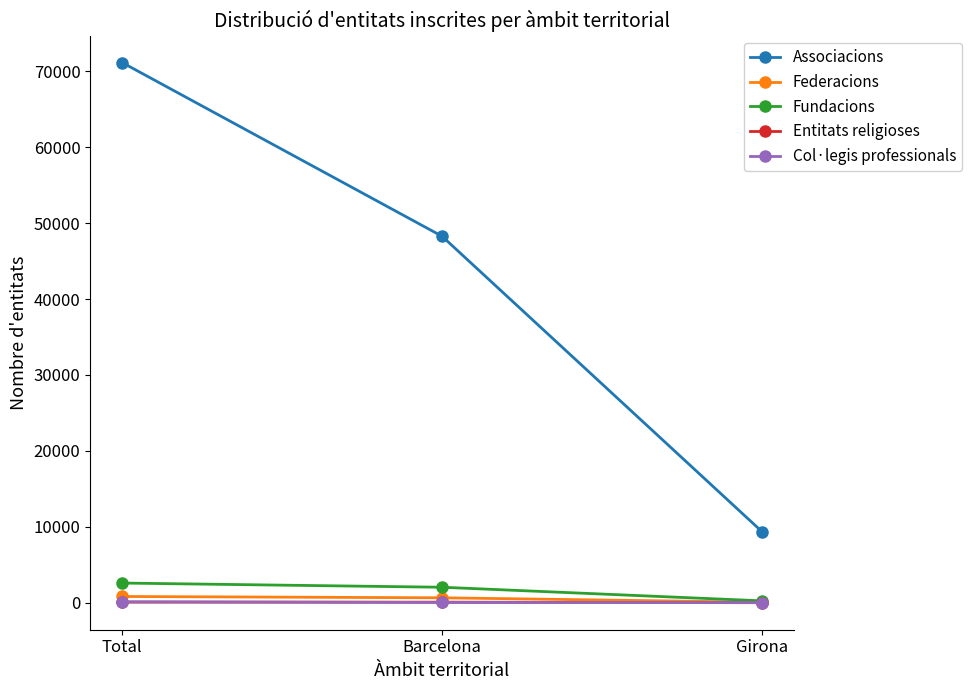

What is the greatest value displayed?

71158